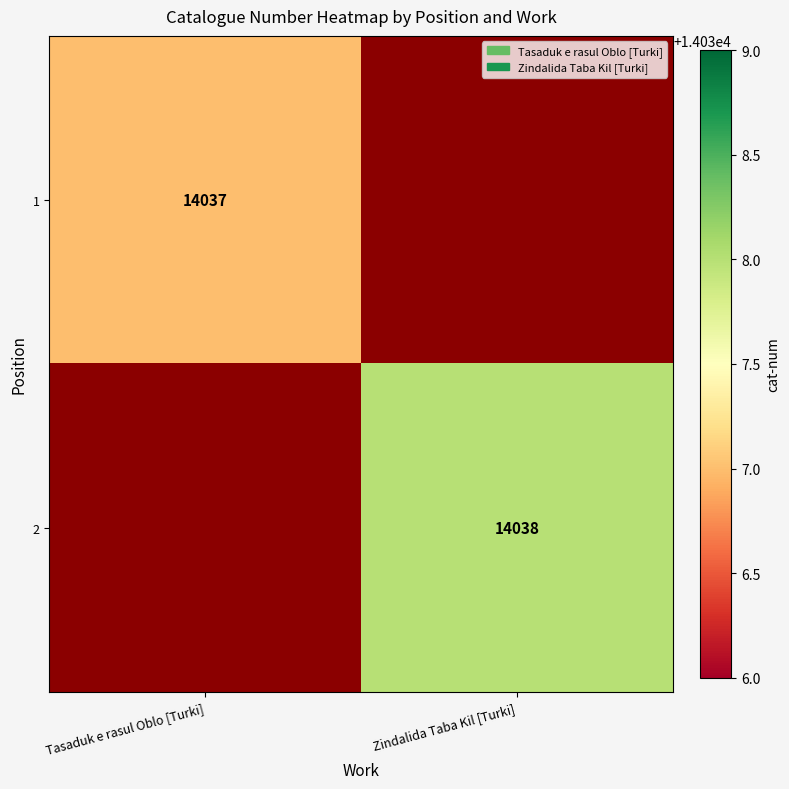

How many series are shown in this chart?

2